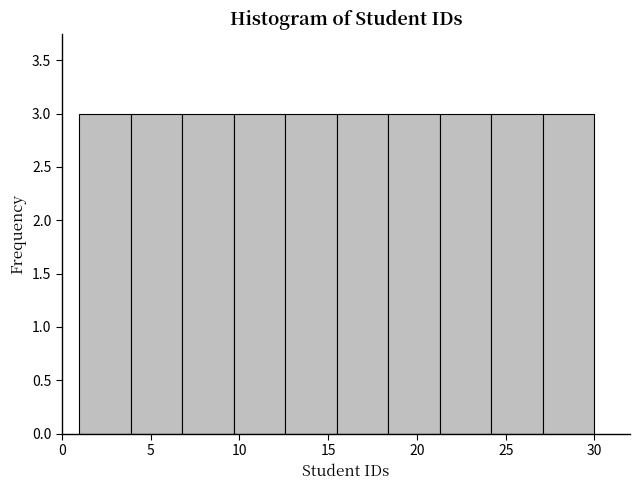

What is the height of the bar covering 1.0 to 3.9 on the x-axis? Neither the bar edges nor the heights are printed on the chart, so give them approximately, as read against the axes.

3